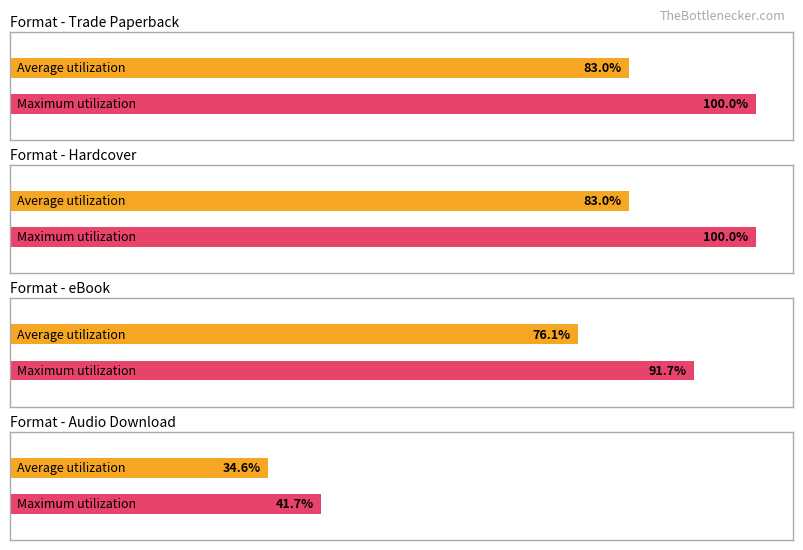

What are all the series names shown in the legend?

Average utilization, Maximum utilization